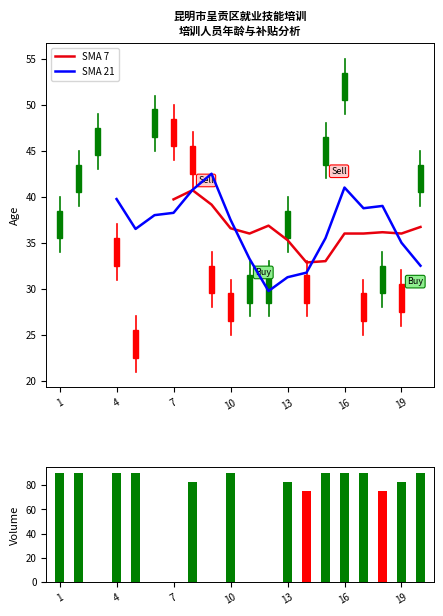

List the series in order of their overall mean, lowest first.

SMA 7, SMA 21